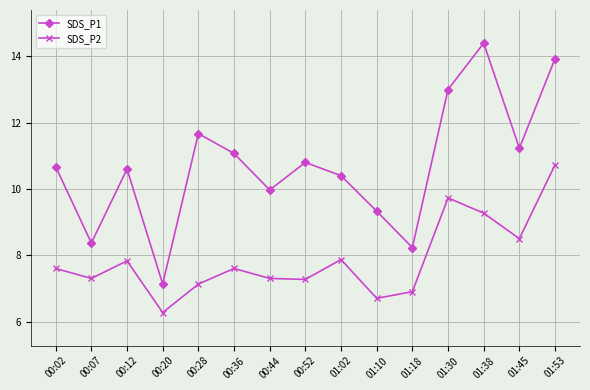

Which series has the largest total across all categories?

SDS_P1